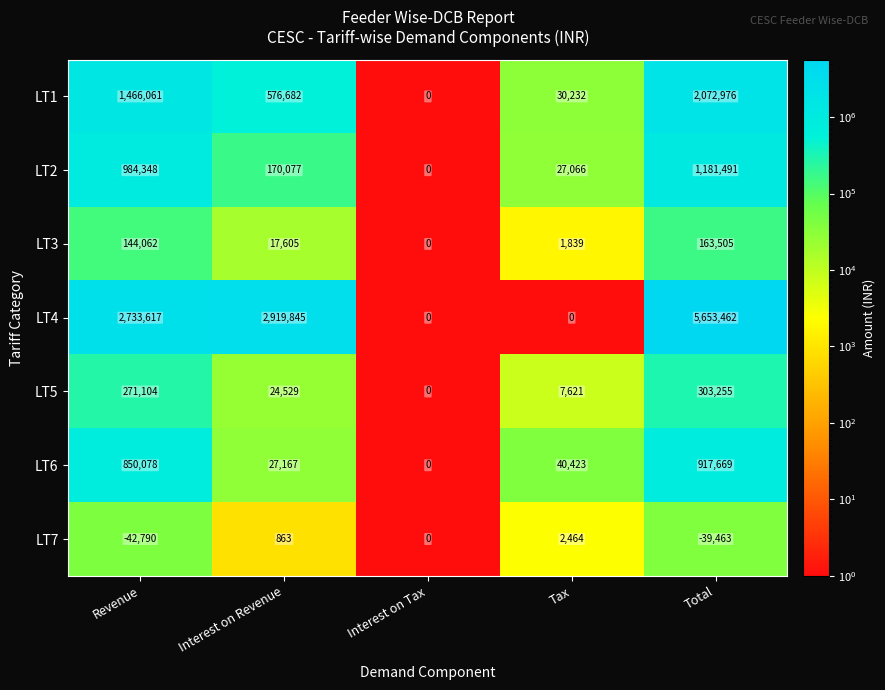

What is the total value across all series at Interest on Revenue?

3736768